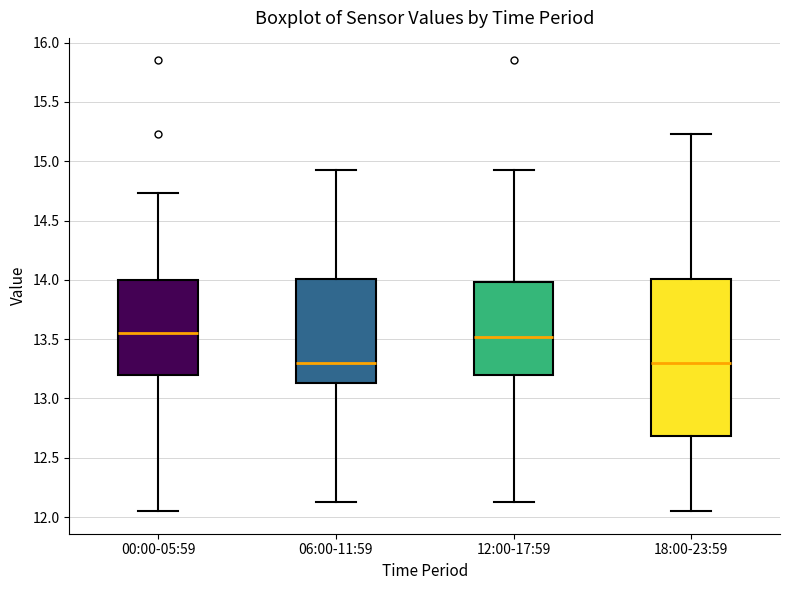

Where is the lower edge of the box for 00:00-05:59 on the y-axis? The values are not printed on the chart, so give them approximately, as read against the axis.

13.20